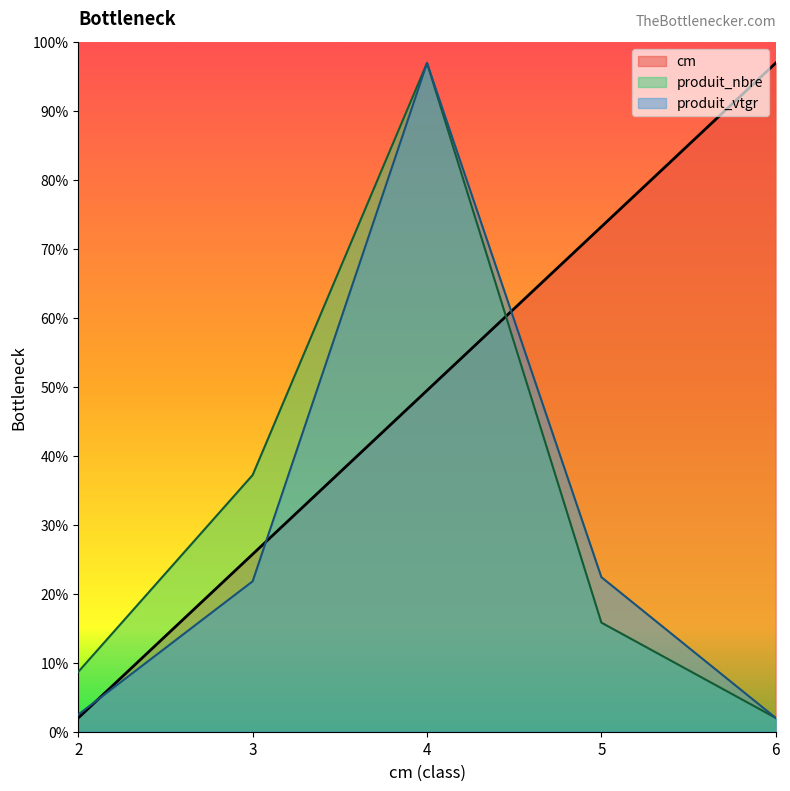

Count the number of data series in this chart.

3